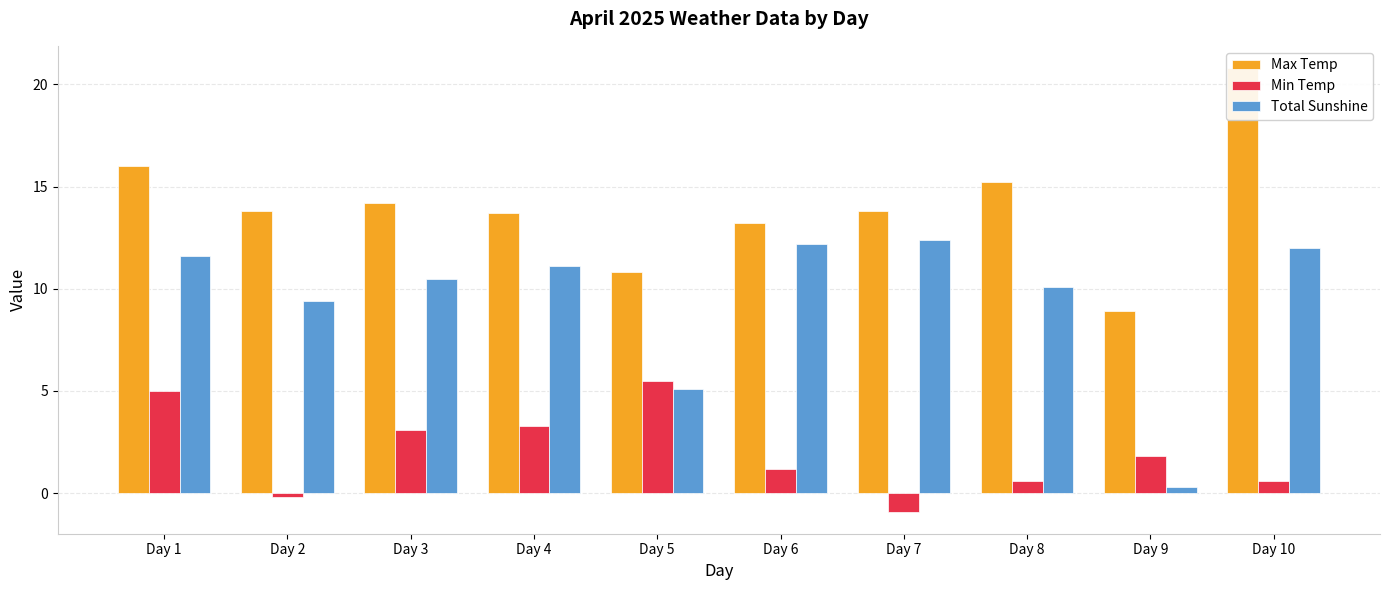

What is the maximum value for Min Temp?

5.5